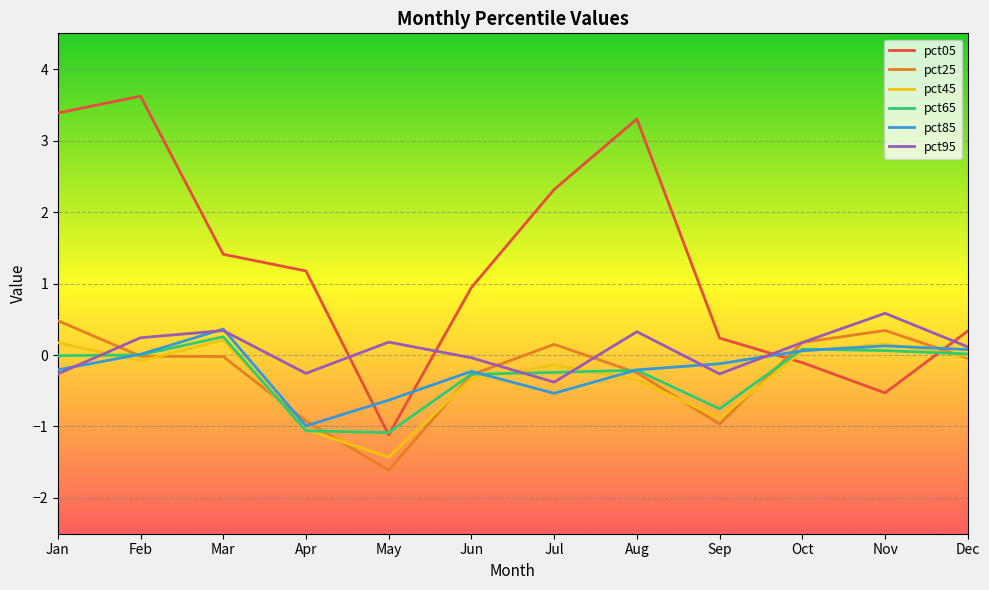

What is the maximum value for pct85?

0.4